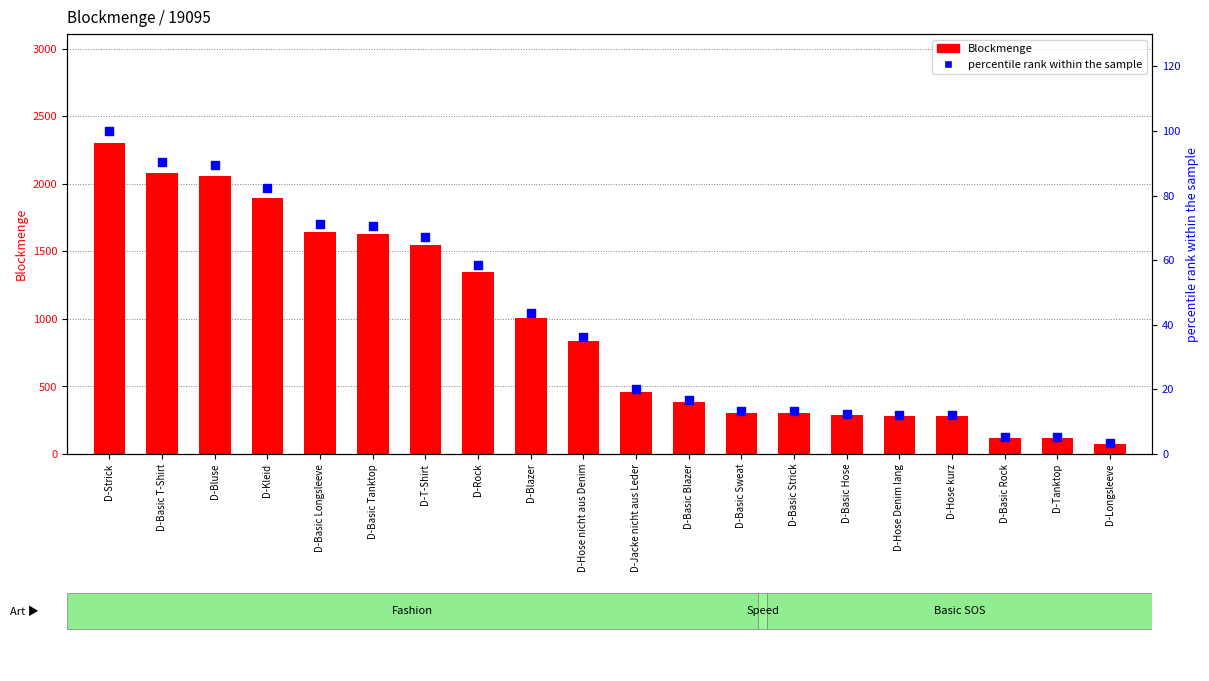

Which series has the largest Y range (max minus min)?

Blockmenge